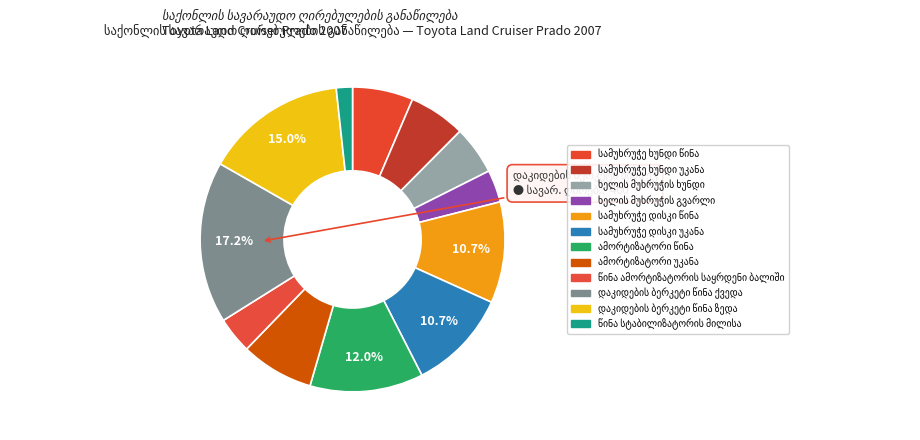

To the nearest percent, what percentage of the pie is სამუხრუჭე ხუნდი წინა?

6%